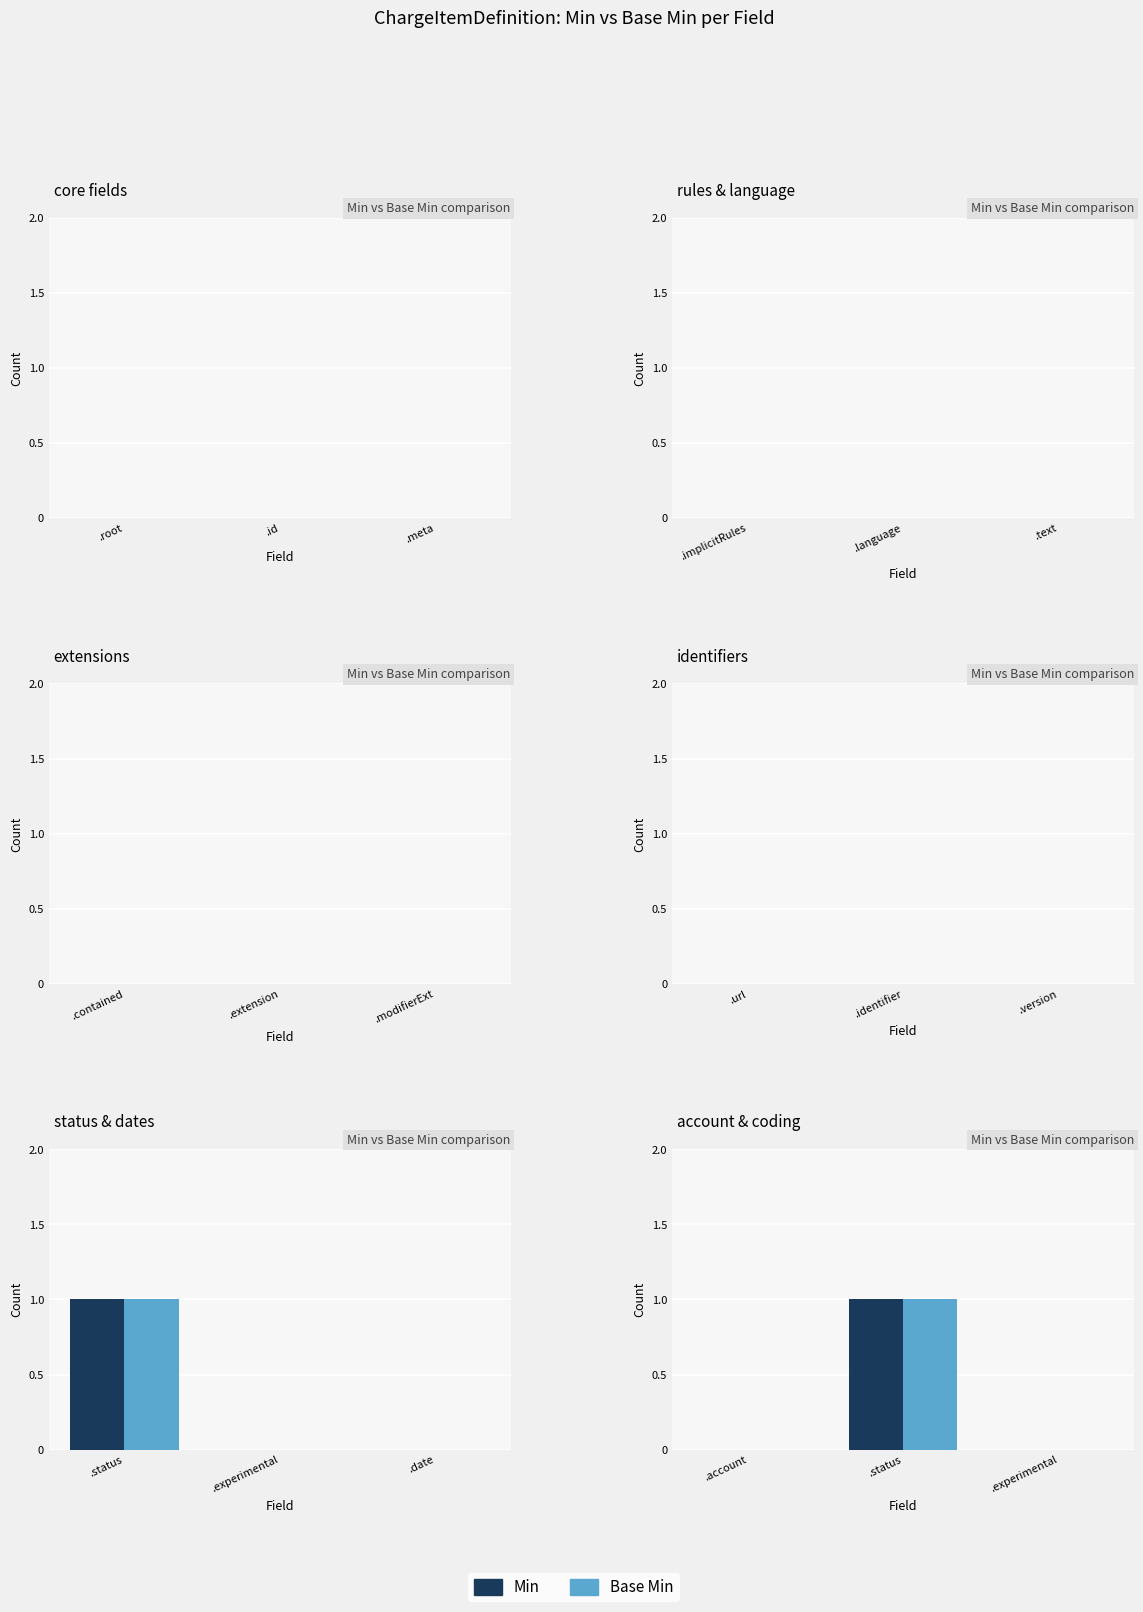

What position from the left is .status?

2